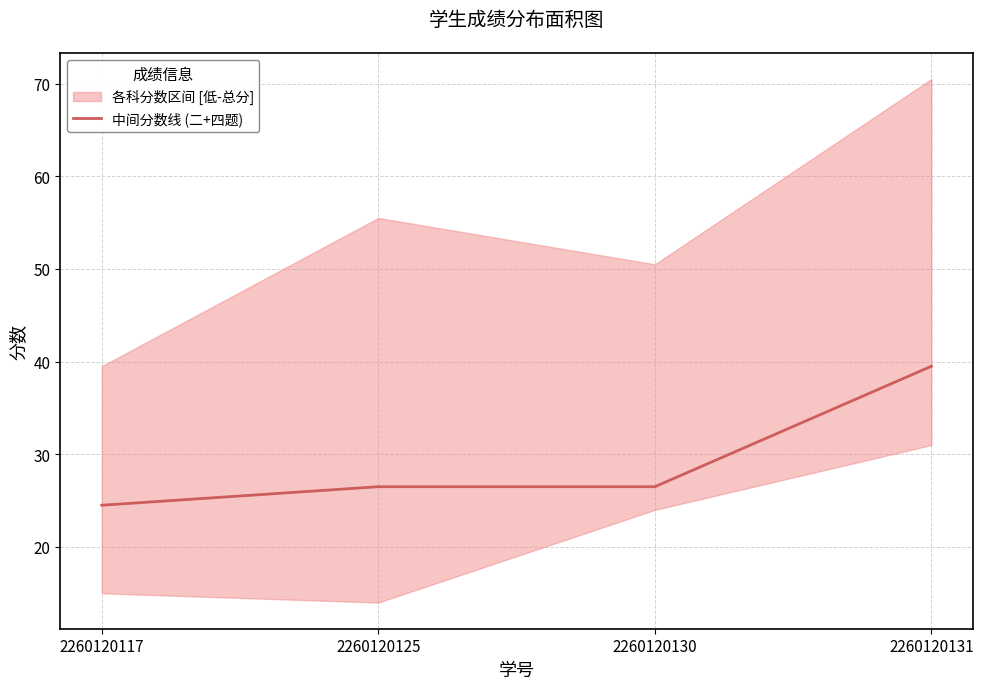

How many data points are above 26?

3